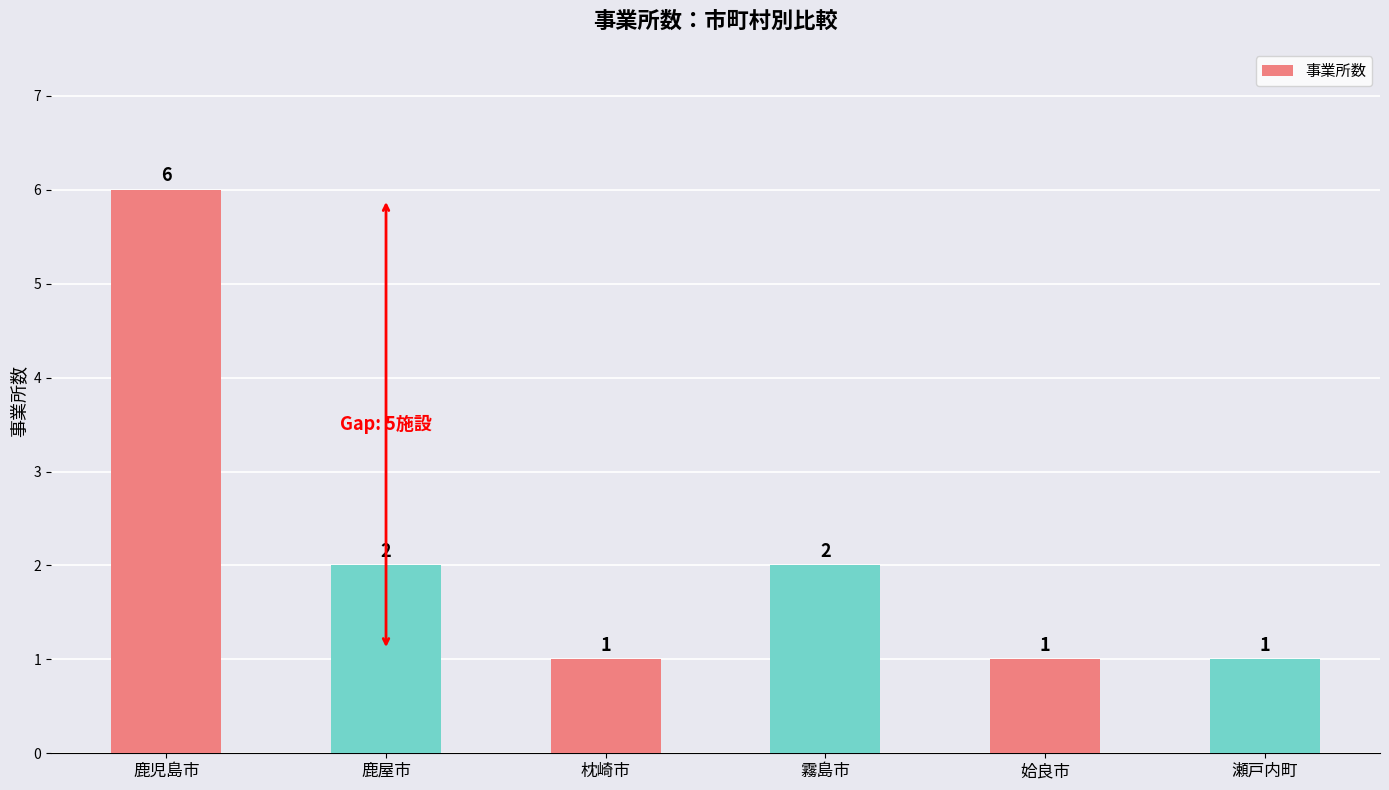

What position from the right is 霧島市?

3